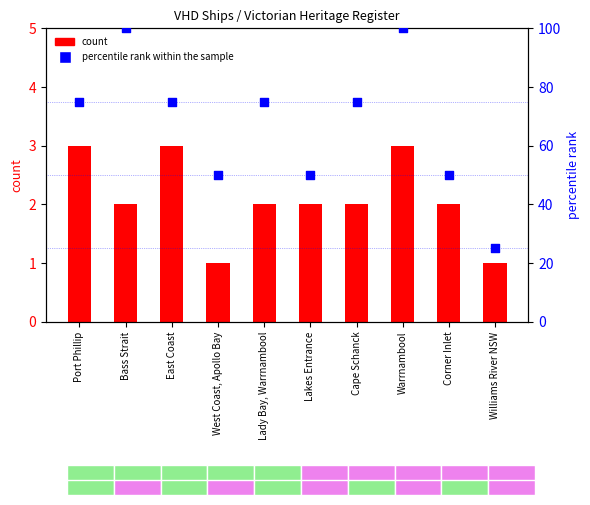

What are all the series names shown in the legend?

count, percentile rank within the sample